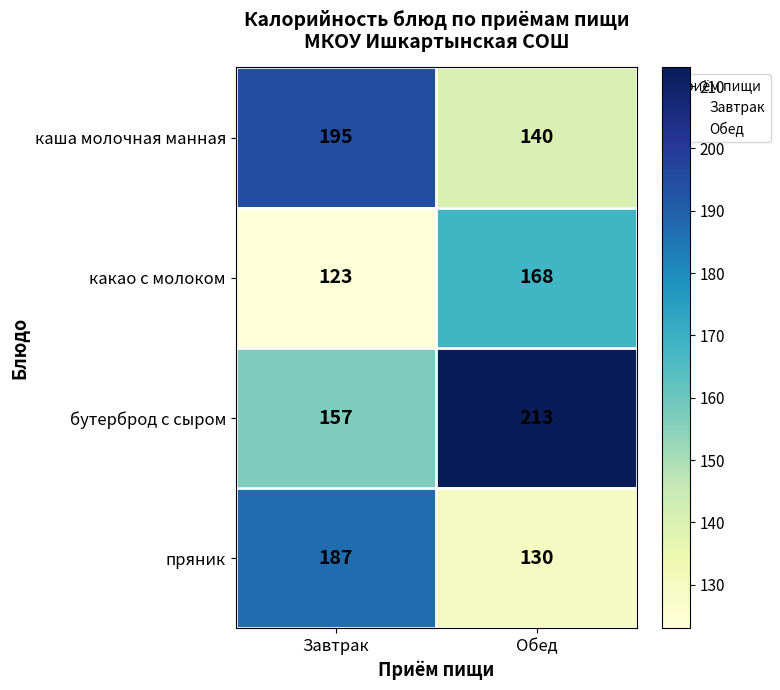

Where is какао с молоком nearest to the value 145?

Завтрак